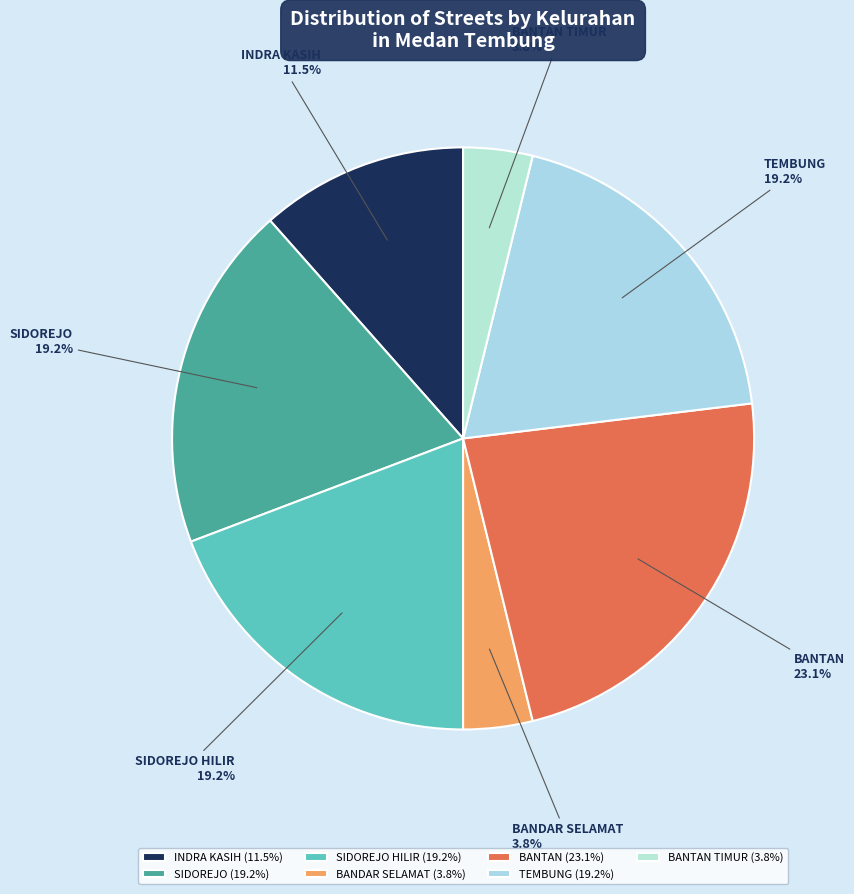

What percentage is NOT represented by TEMBUNG?

80.8%